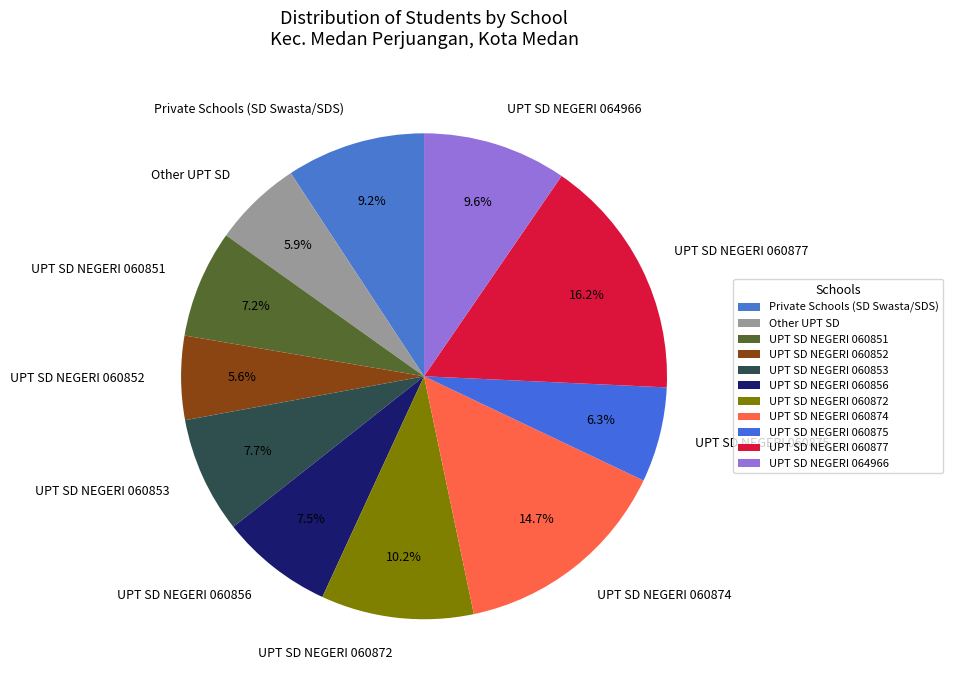

Is it true that UPT SD NEGERI 060877 is 16% of the pie?

True